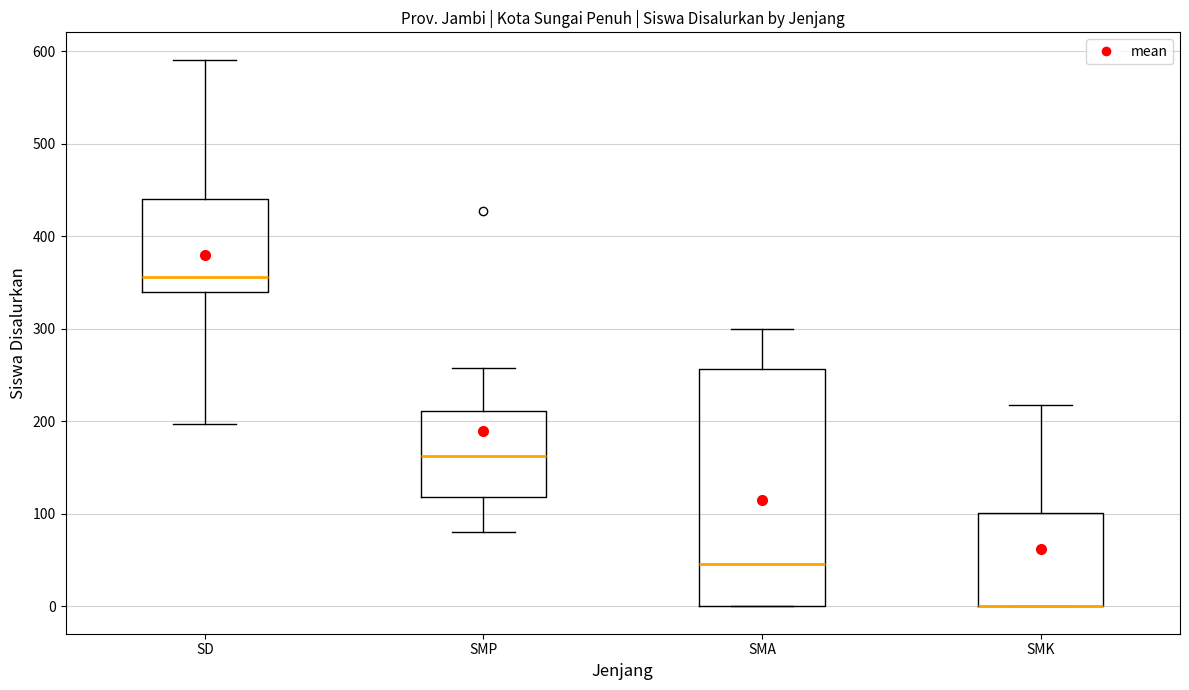

Where does the upper whisker of the box for SMK end on the y-axis? The values are not printed on the chart, so give them approximately, as read against the axis.

220